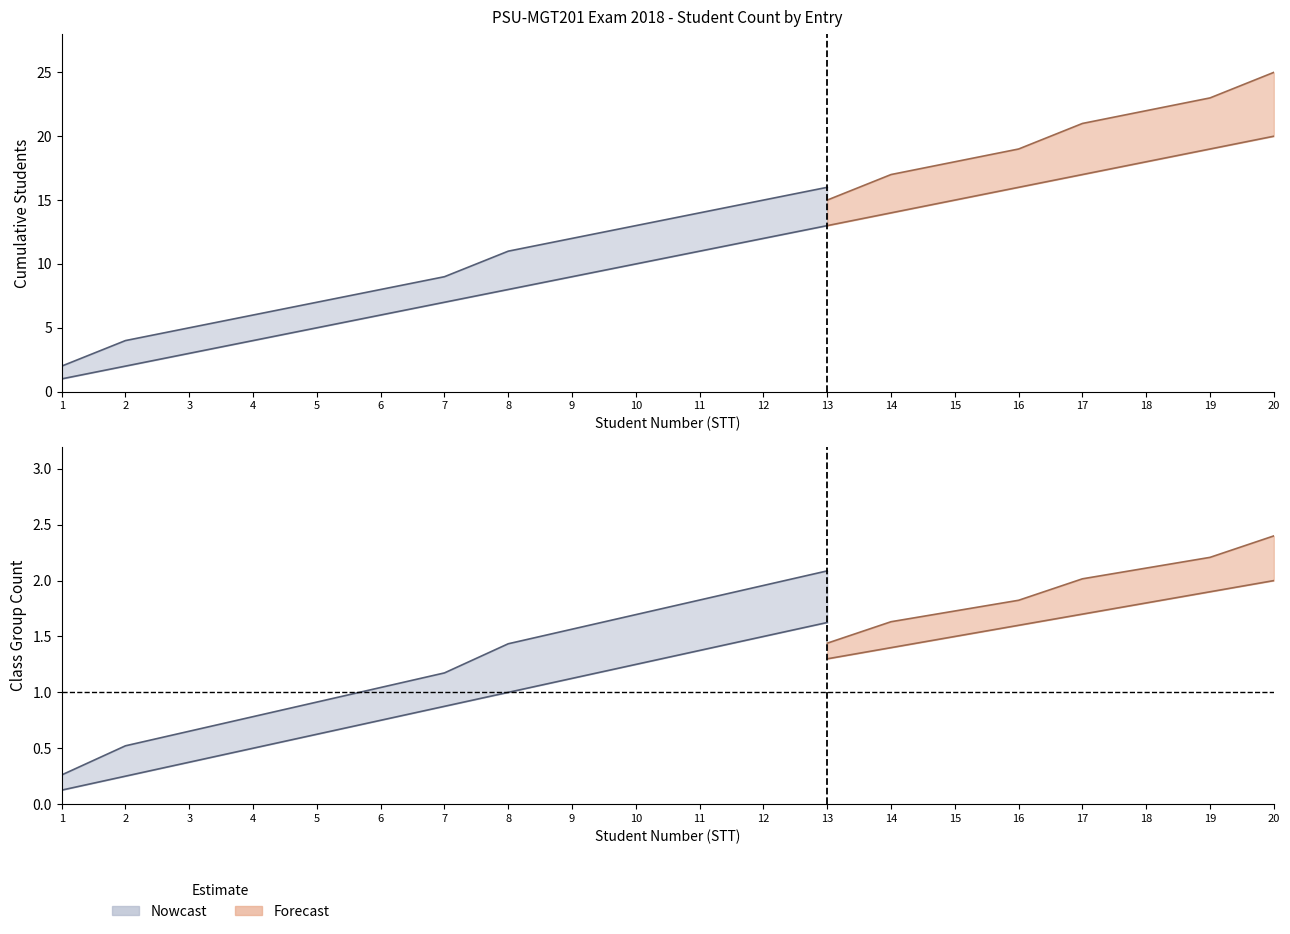

True or false: UIS_count and YIS_count cross at least once.

False